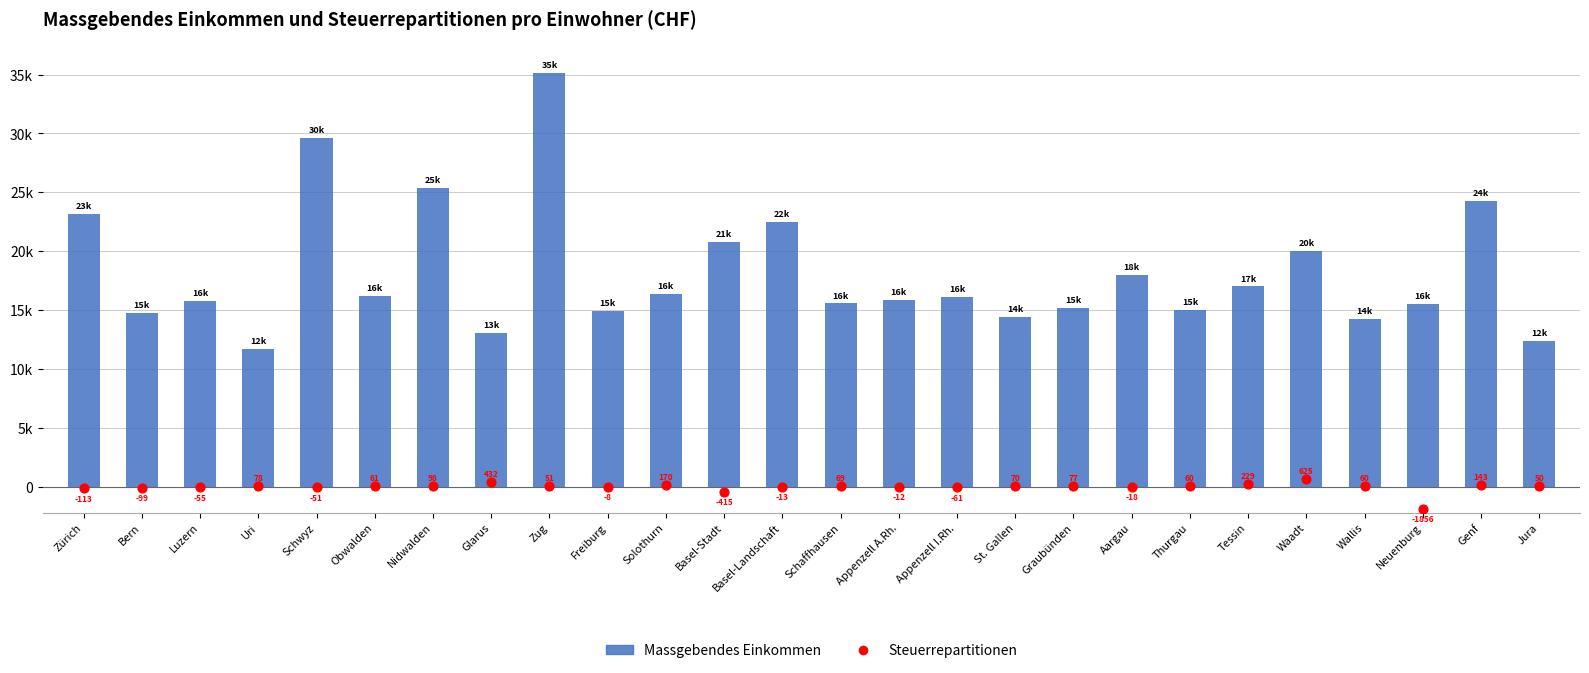

Is the value of Steuerrepartitionen at Thurgau greater than the value of Massgebendes Einkommen at Neuenburg?

No